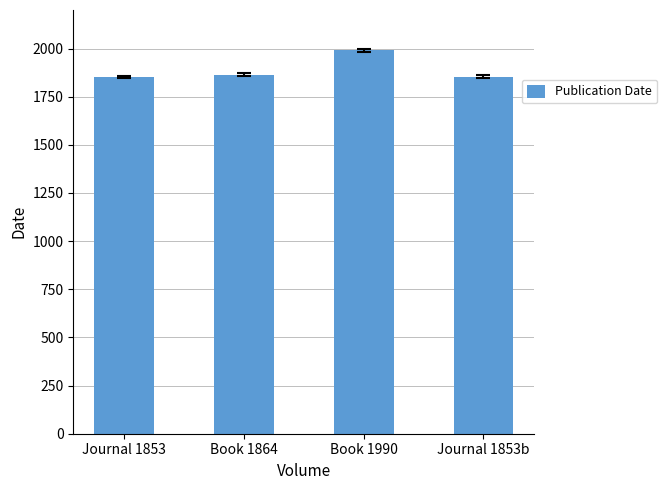

At which category does the chart reach its peak across all series?

Book 1990